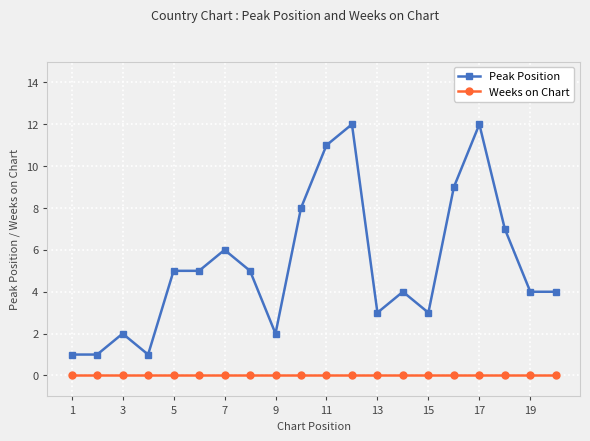

What is the highest value of the Peak Position series?

12